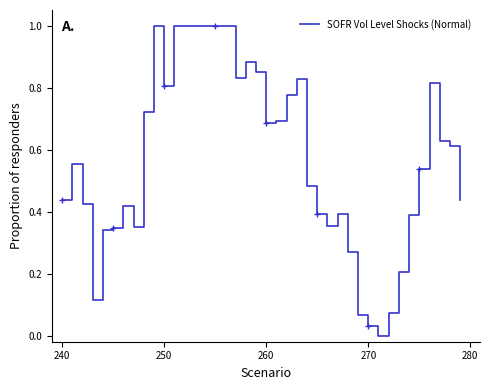

The SOFR Vol Level Shocks (Normal) series shows 0.6 at 240. True or false?

False